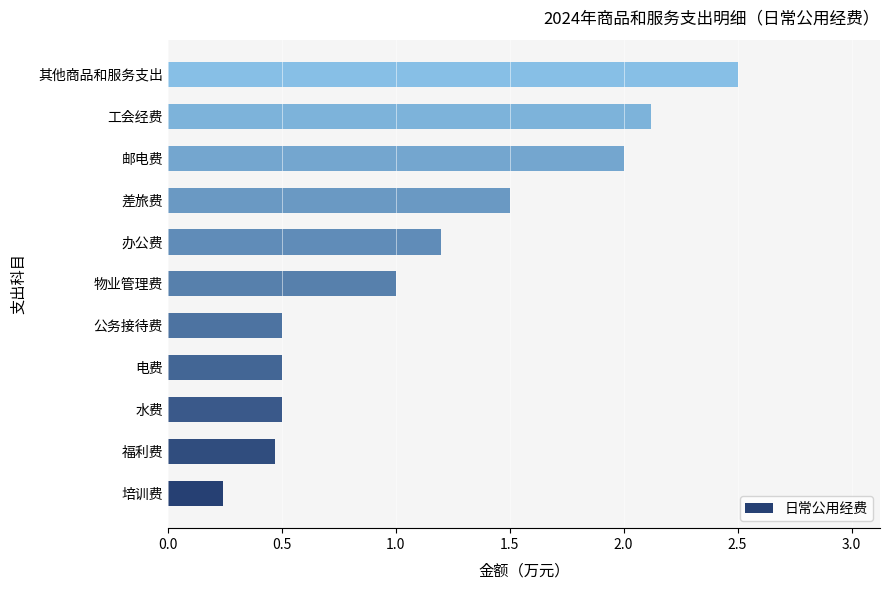

Read the value at 工会经费.

2.1